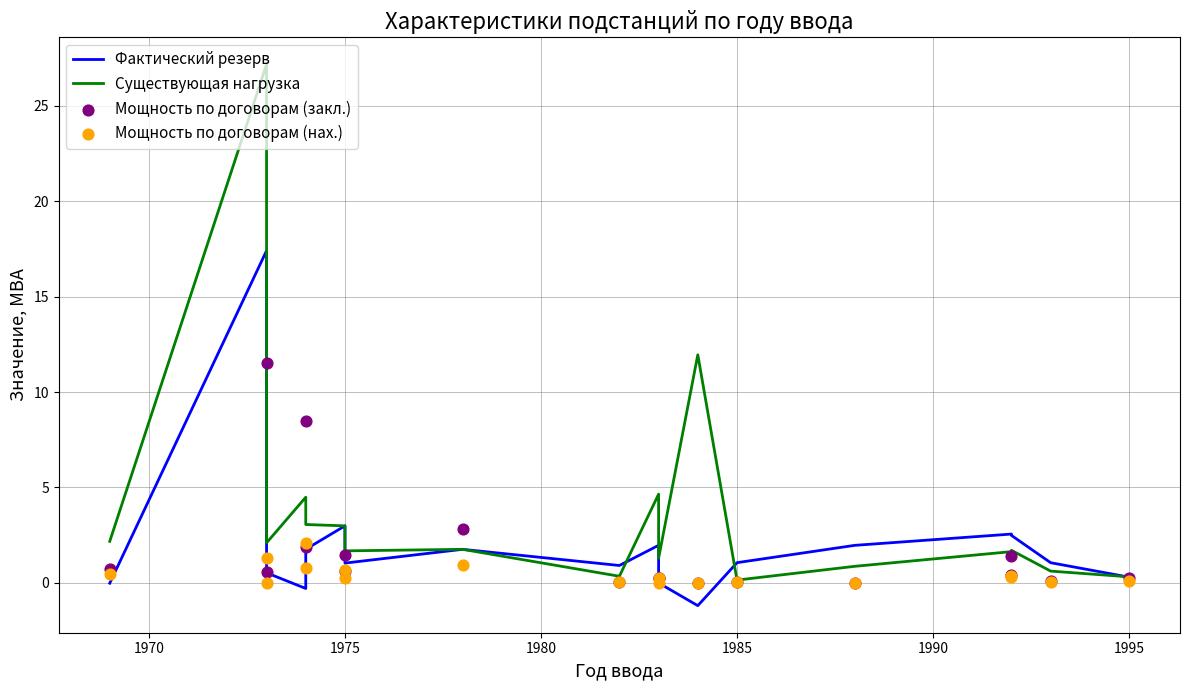

Is the value of Фактический резерв at 1970 greater than the value of Существующая нагрузка at 12?

Yes